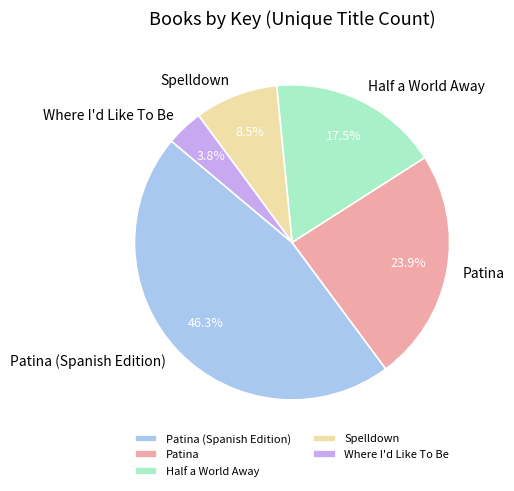

Does any single category account for the majority?

No